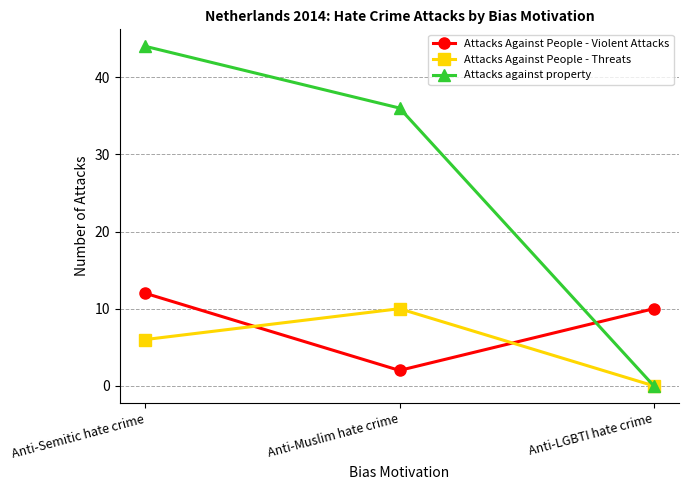

What is the label of the 1st point from the left?

Anti-Semitic hate crime